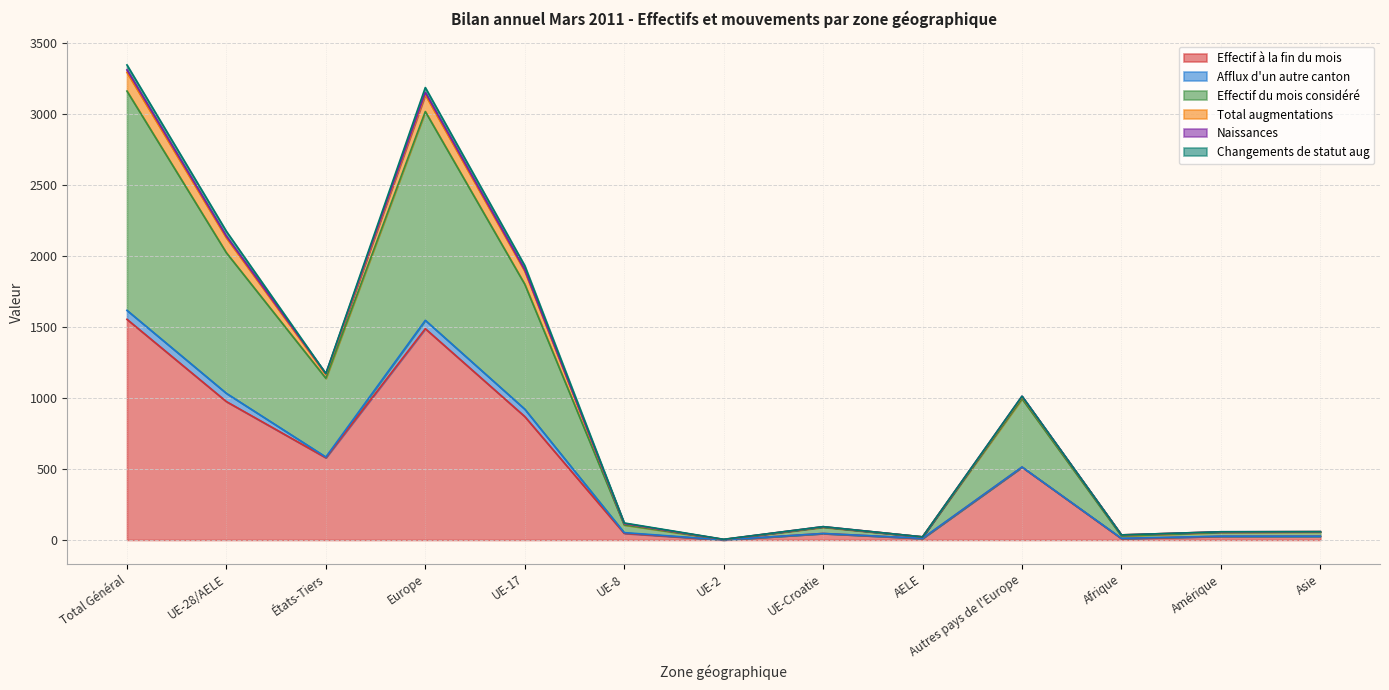

Does the chart display data point markers on the line(s)?

No